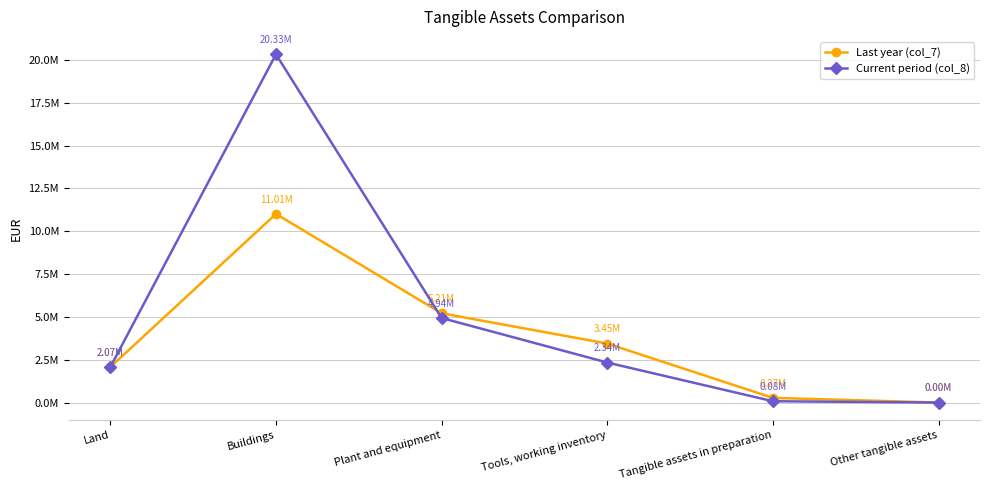

Does the chart have visible grid lines?

Yes